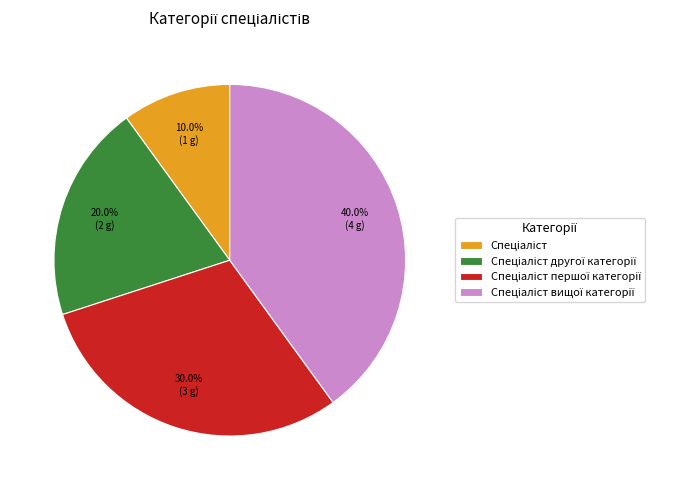

To the nearest percent, what is the difference between the largest and smallest slice percentages?

30%